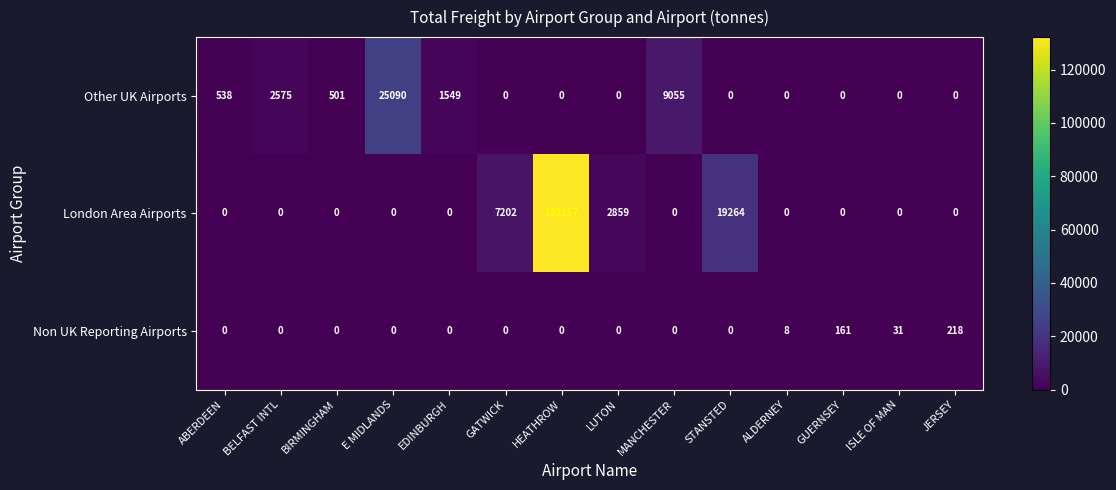

What is the maximum value shown in the chart?

132157